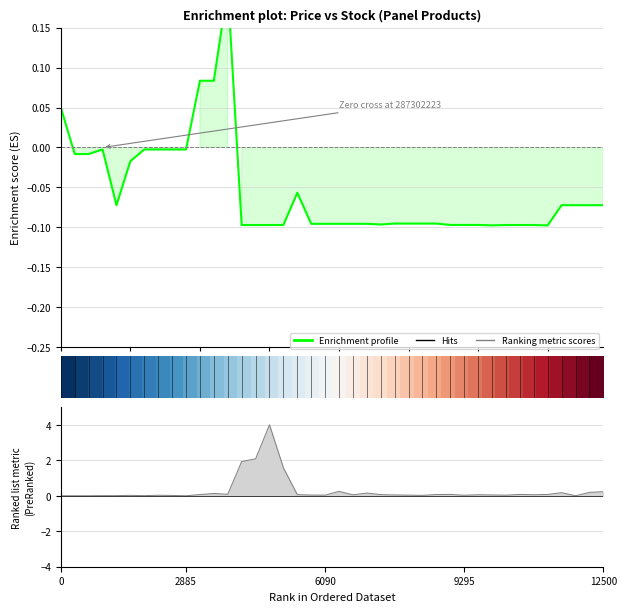

How many data points in Ціна are less than 0?

36